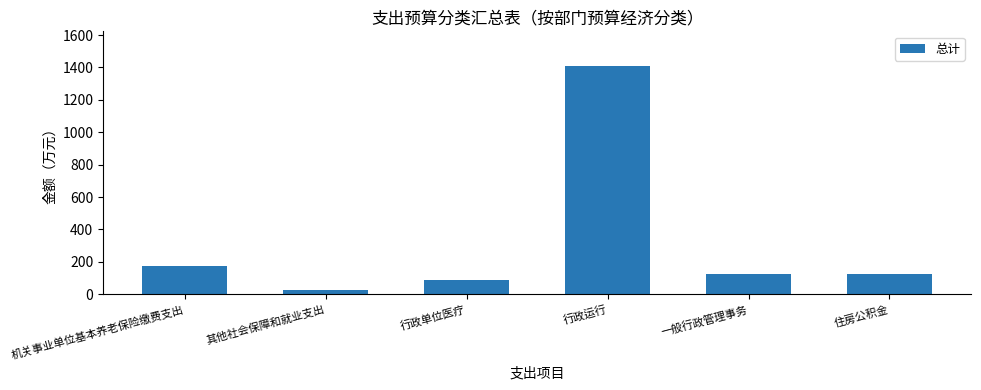

How many distinct data groups are displayed?

1